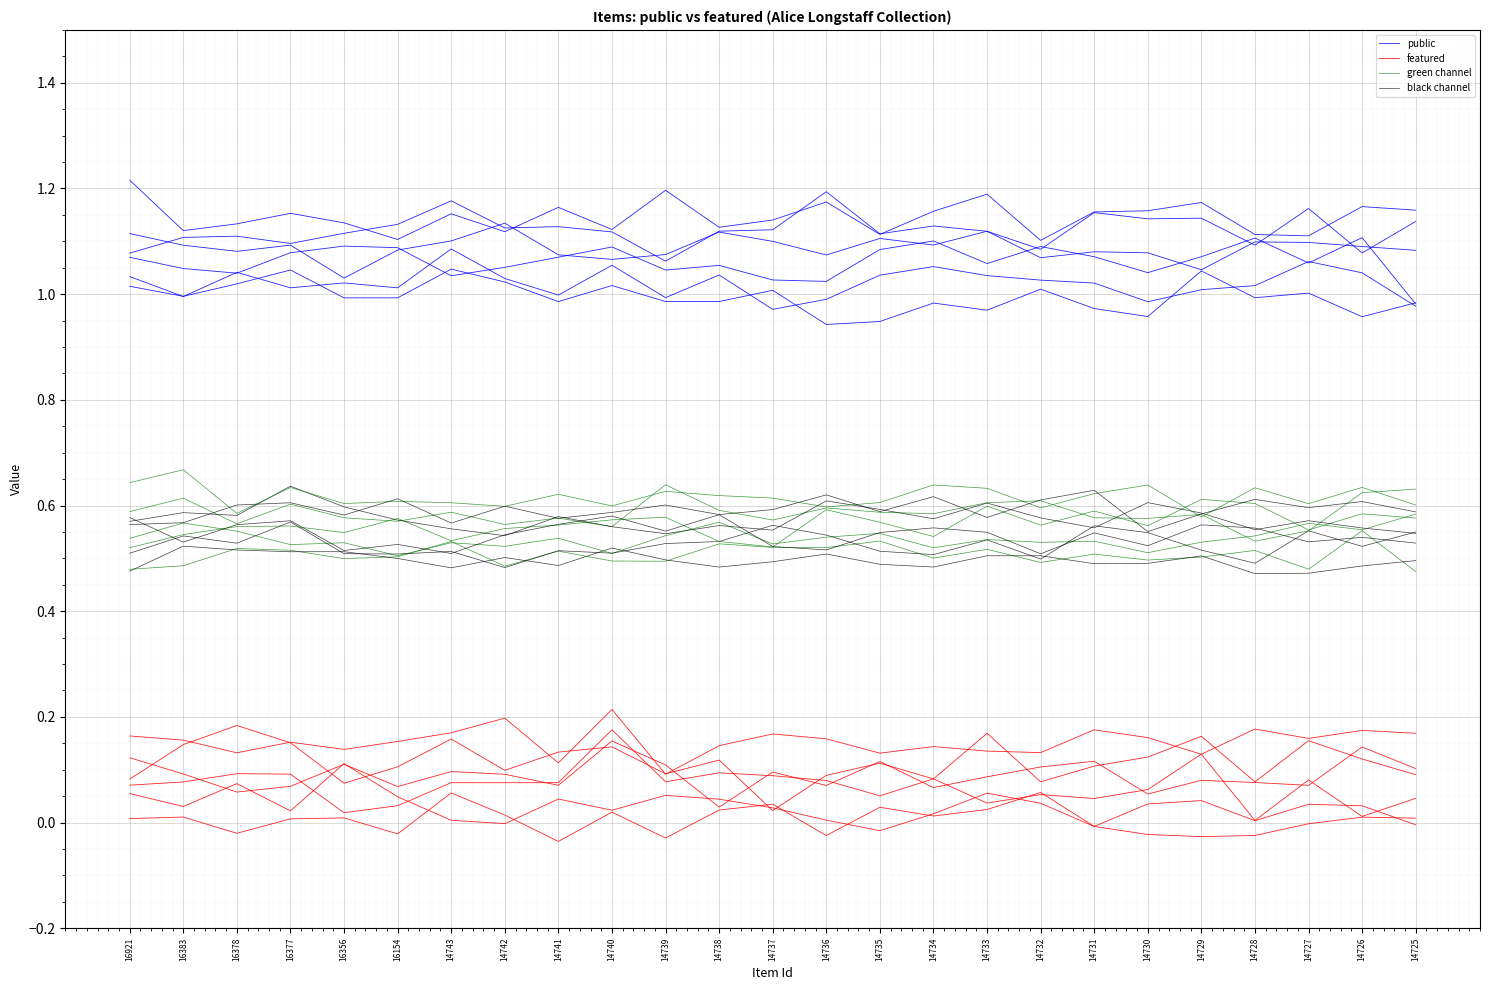

What is the value of the green channel point at the 18th from the left?

0.5